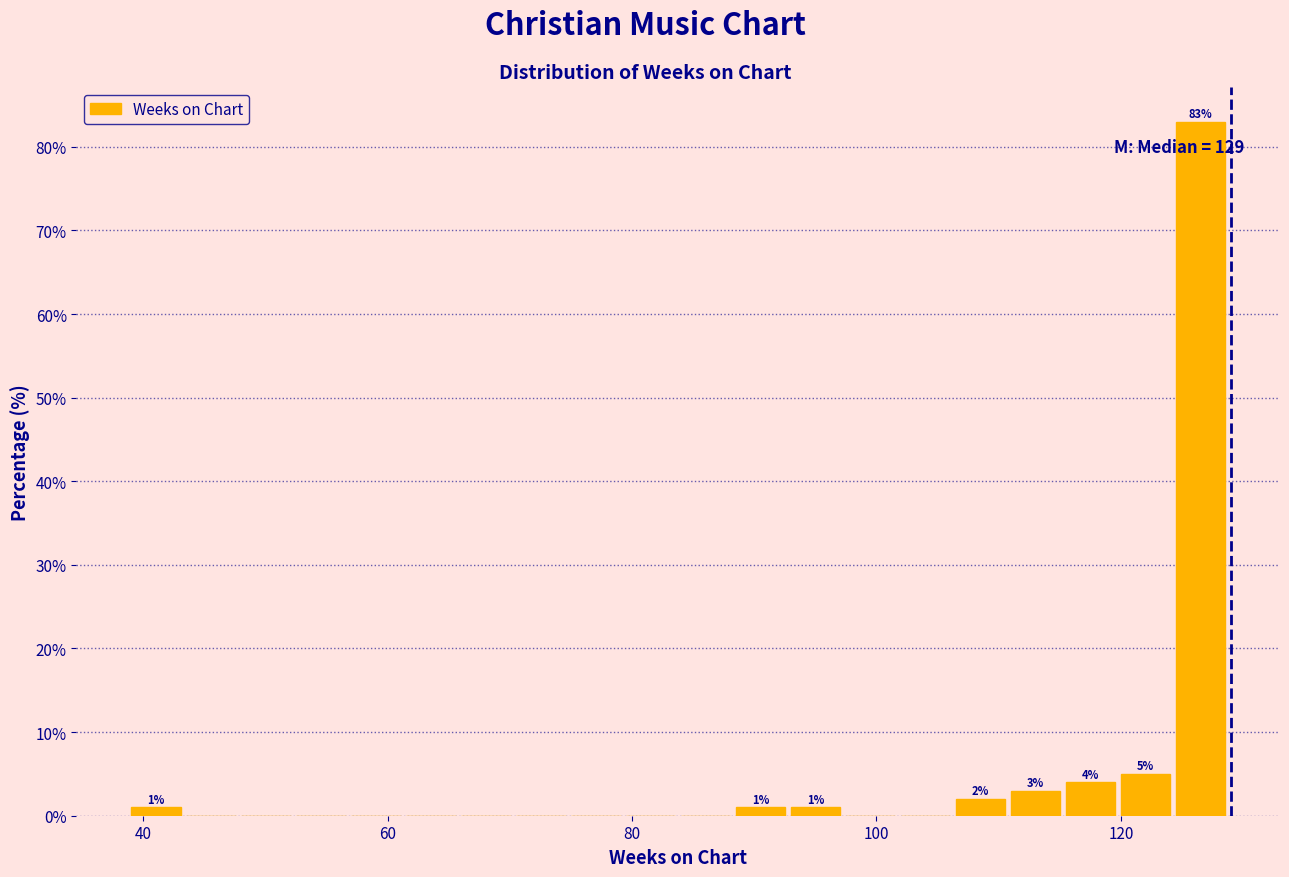

Read against the x-axis, roughly where is the centre of the tallest bar?

126